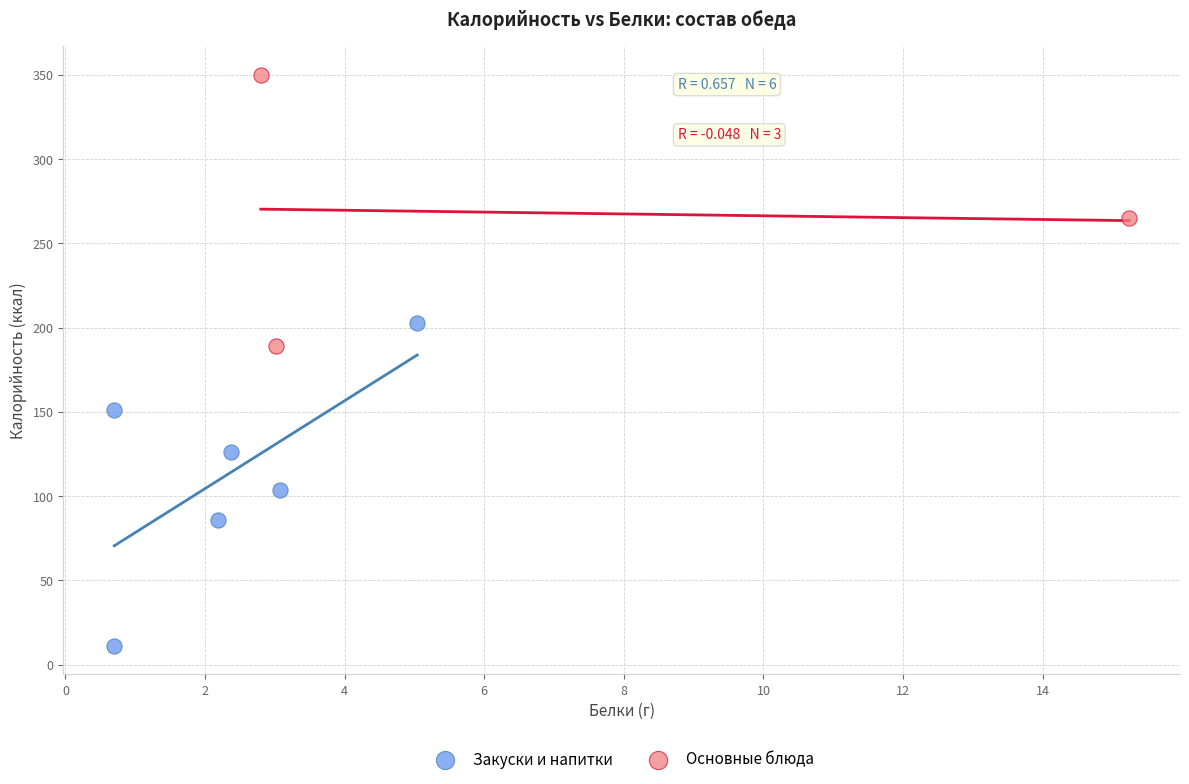

Which series has the widest spread of Y values?

Закуски и напитки